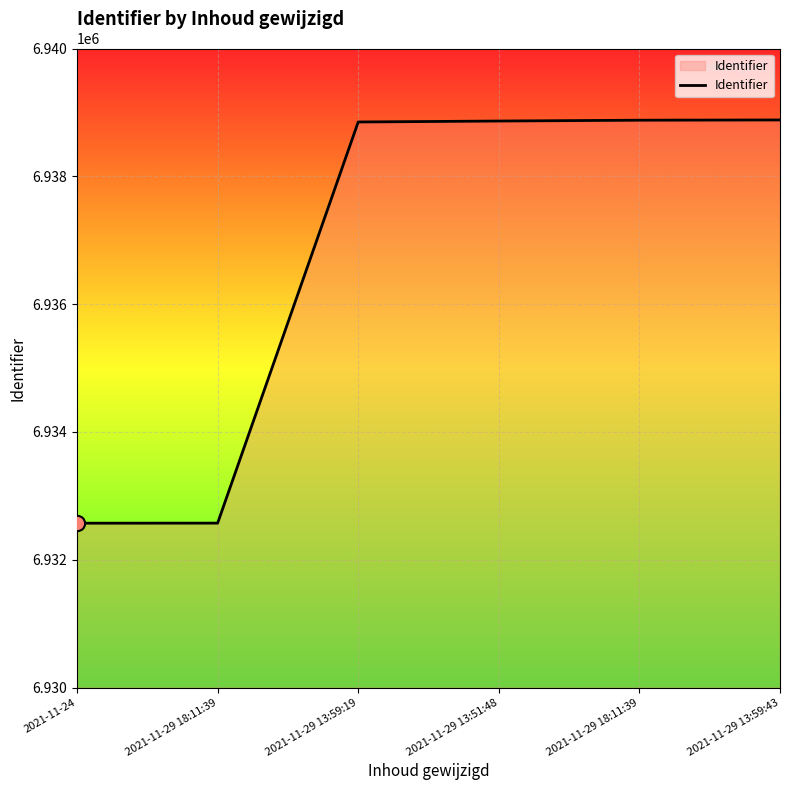

Between 2021-11-29 13:59:43 and 2021-11-29 18:11:39, which is larger?

2021-11-29 13:59:43